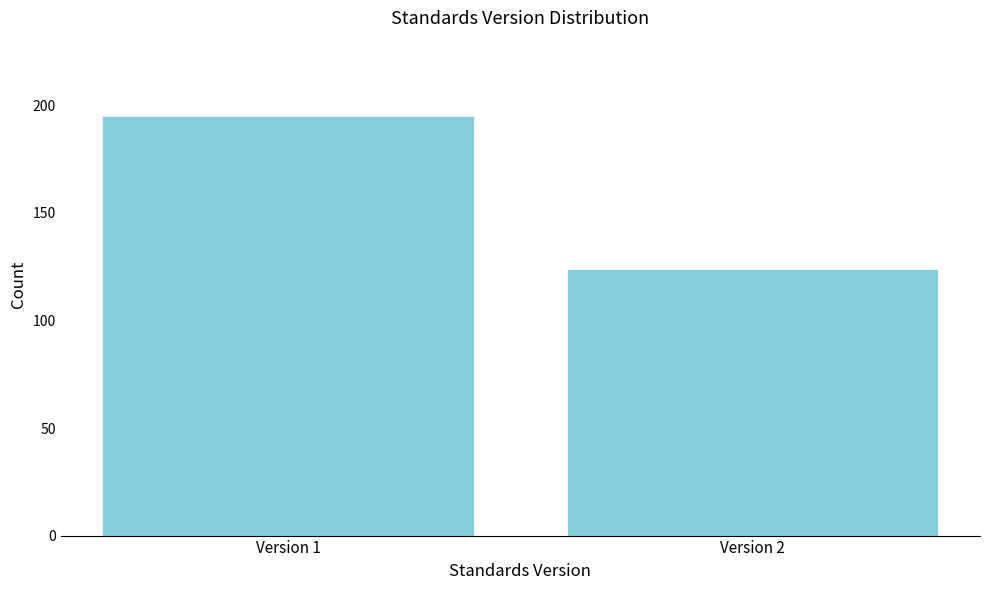

Reading left to right, transcribe all the data shown in this chart.

Version 1=195	Version 2=124